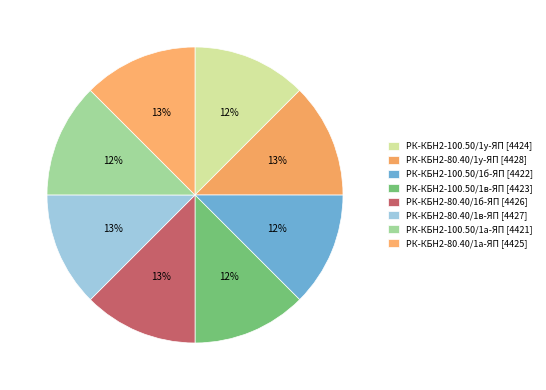

Rank the categories by value from lowest to highest.

РК-КБН2-100.50/1а-ЯП, РК-КБН2-100.50/1б-ЯП, РК-КБН2-100.50/1в-ЯП, РК-КБН2-100.50/1у-ЯП, РК-КБН2-80.40/1а-ЯП, РК-КБН2-80.40/1б-ЯП, РК-КБН2-80.40/1в-ЯП, РК-КБН2-80.40/1у-ЯП